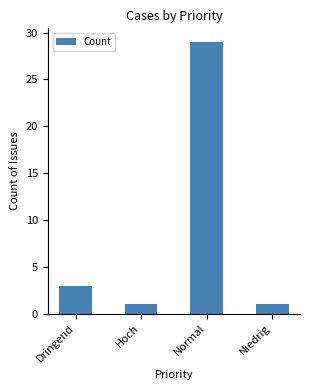

What is the sum of all values?

34